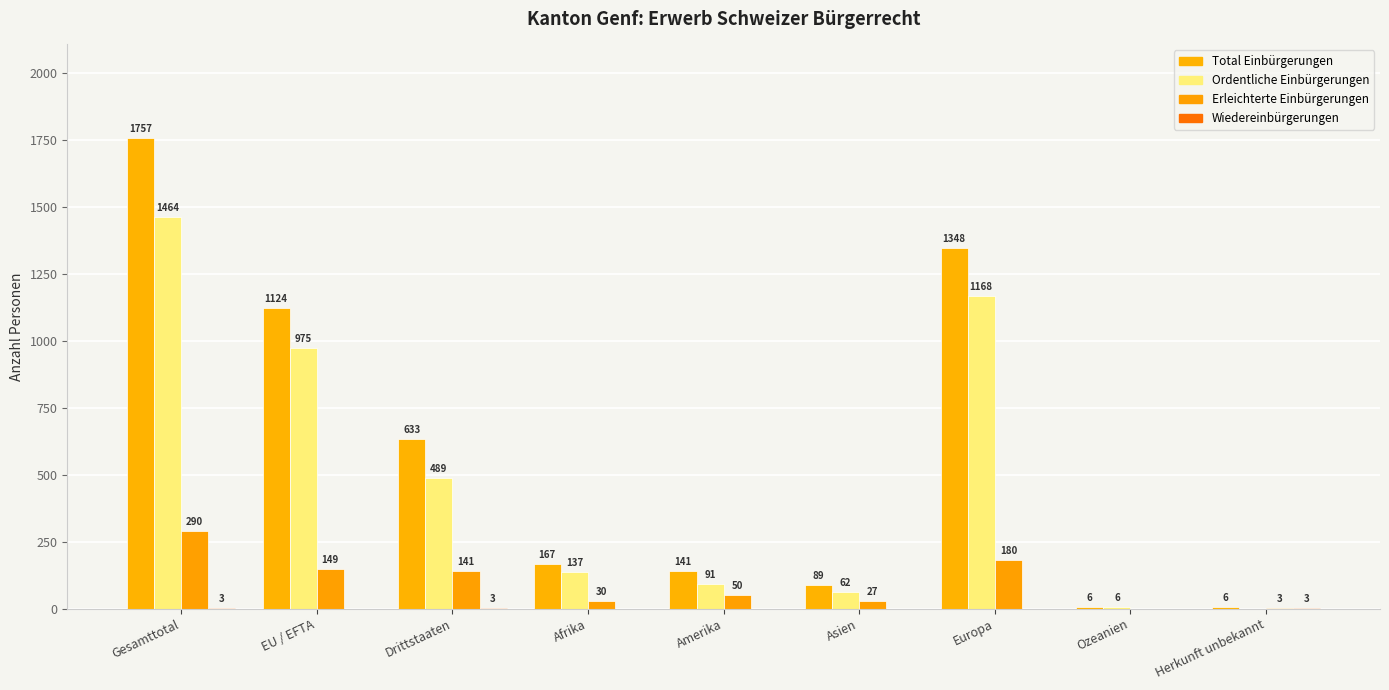

Rank the categories by Wiedereinbürgerungen value from lowest to highest.

EU / EFTA, Afrika, Amerika, Asien, Europa, Ozeanien, Gesamttotal, Drittstaaten, Herkunft unbekannt